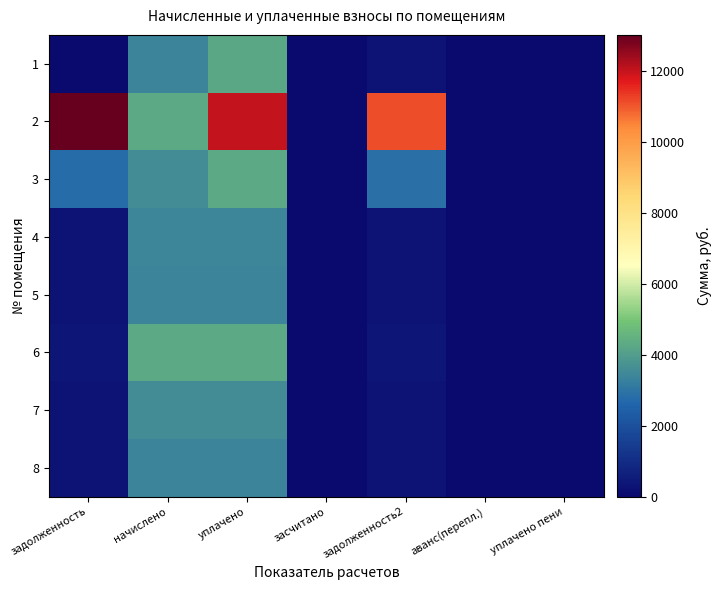

Which has a higher value, уплачено пени or засчитано?

уплачено пени